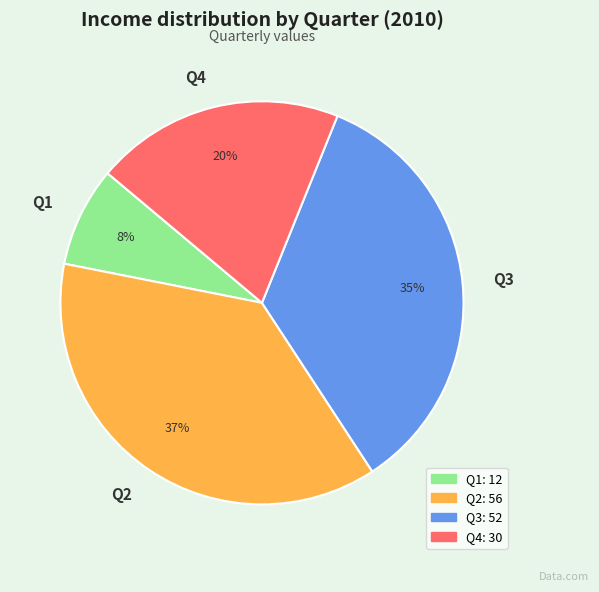

Do Q4 and Q3 together represent more than half of the pie?

Yes